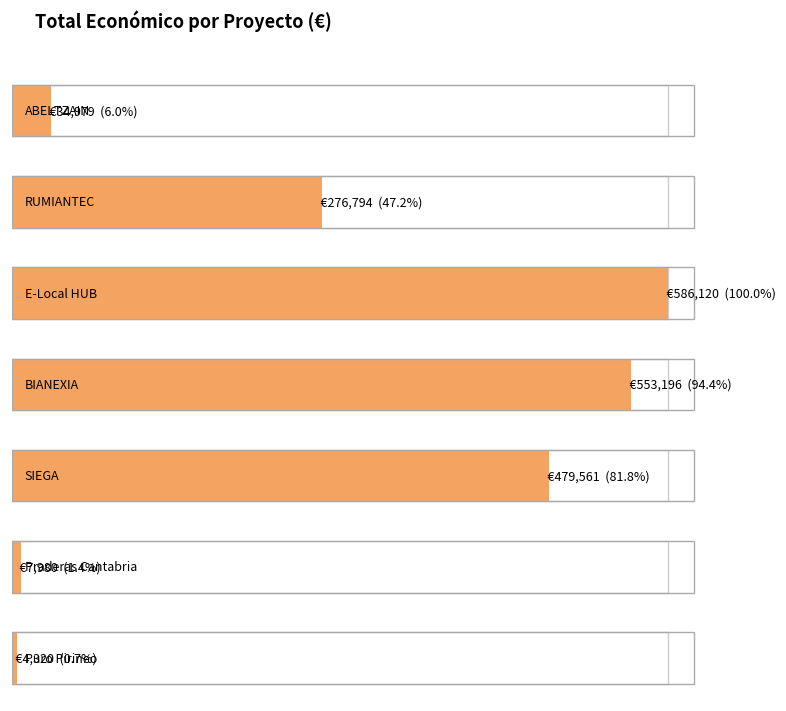

Reading left to right, extract all data points from this chart.

34979	276794	586120	553196	479561	7980	4320